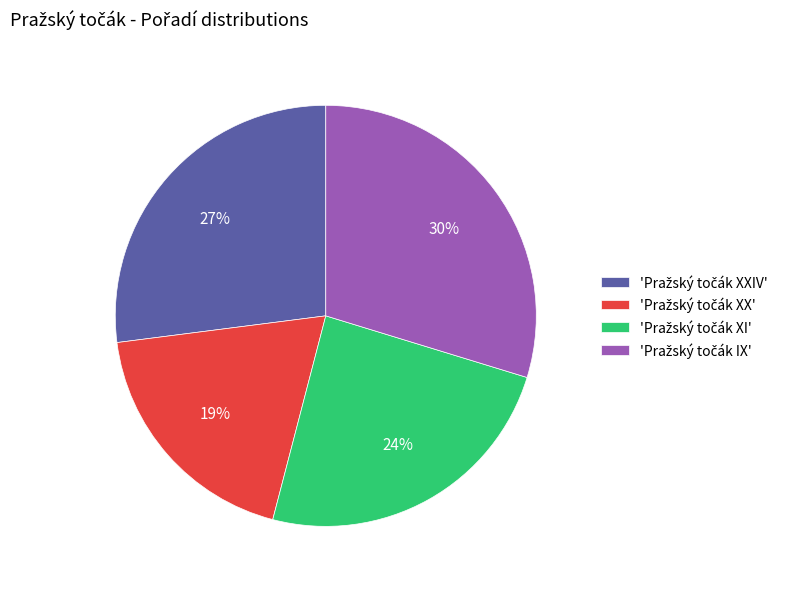

How many slices are in this pie chart?

4